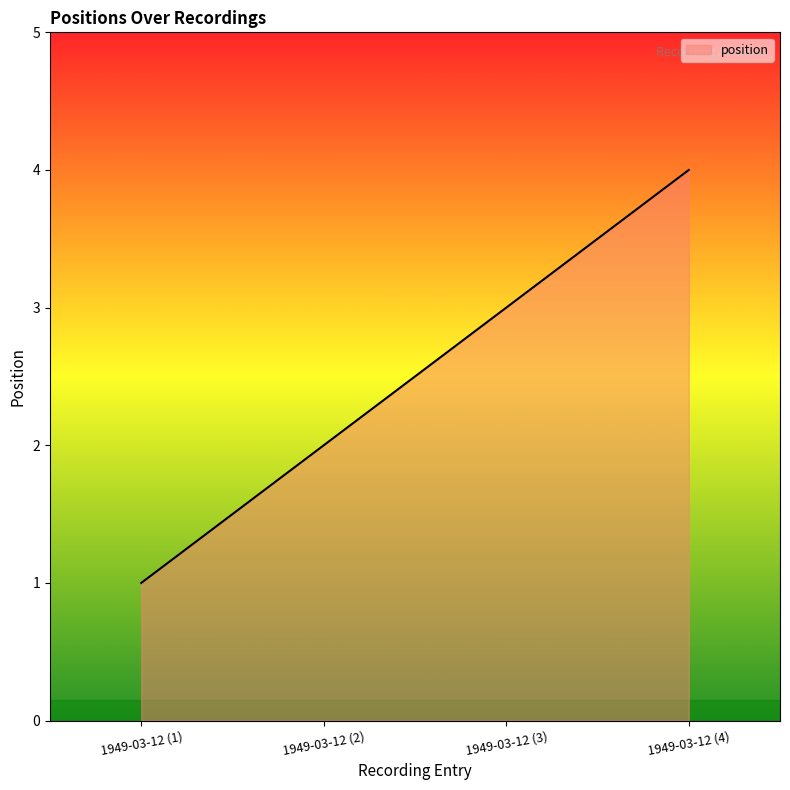

The chart shows a value of 2 at 1949-03-12 (3). True or false?

False